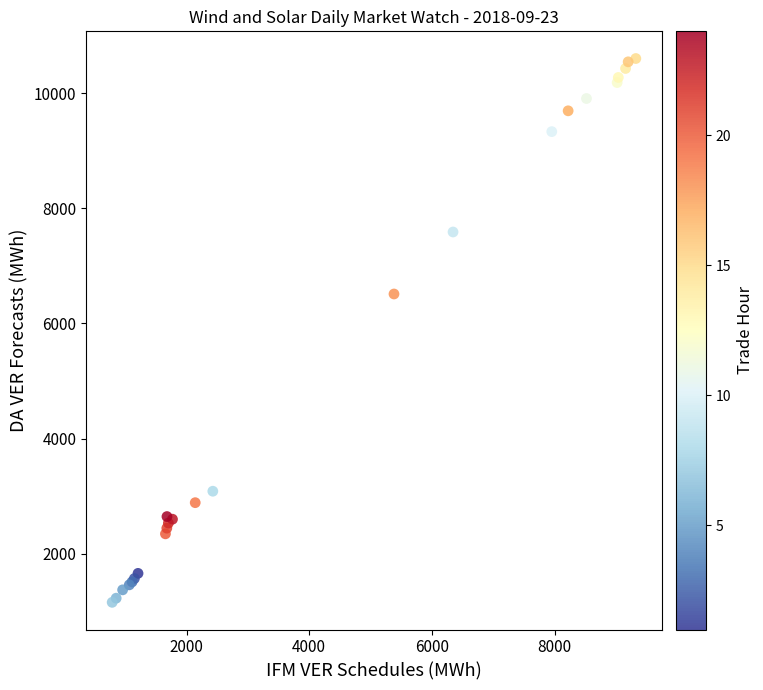

What Y value in the scatter plot is closest to 5877?

6510.5